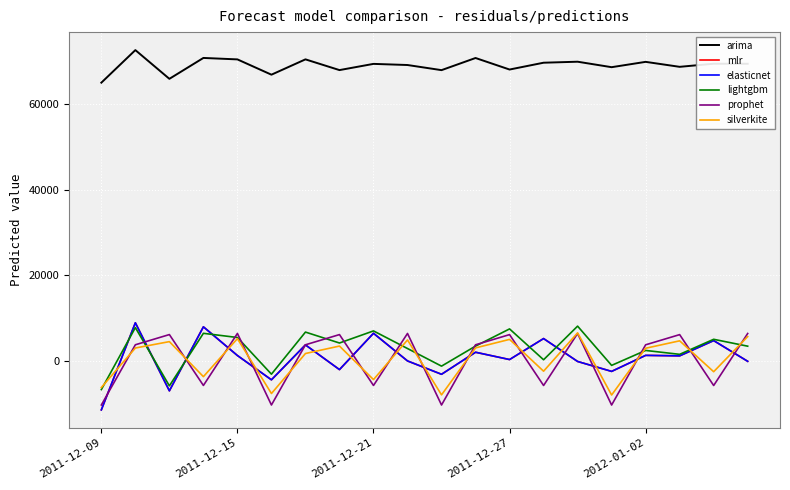

Does the chart display data point markers on the line(s)?

No